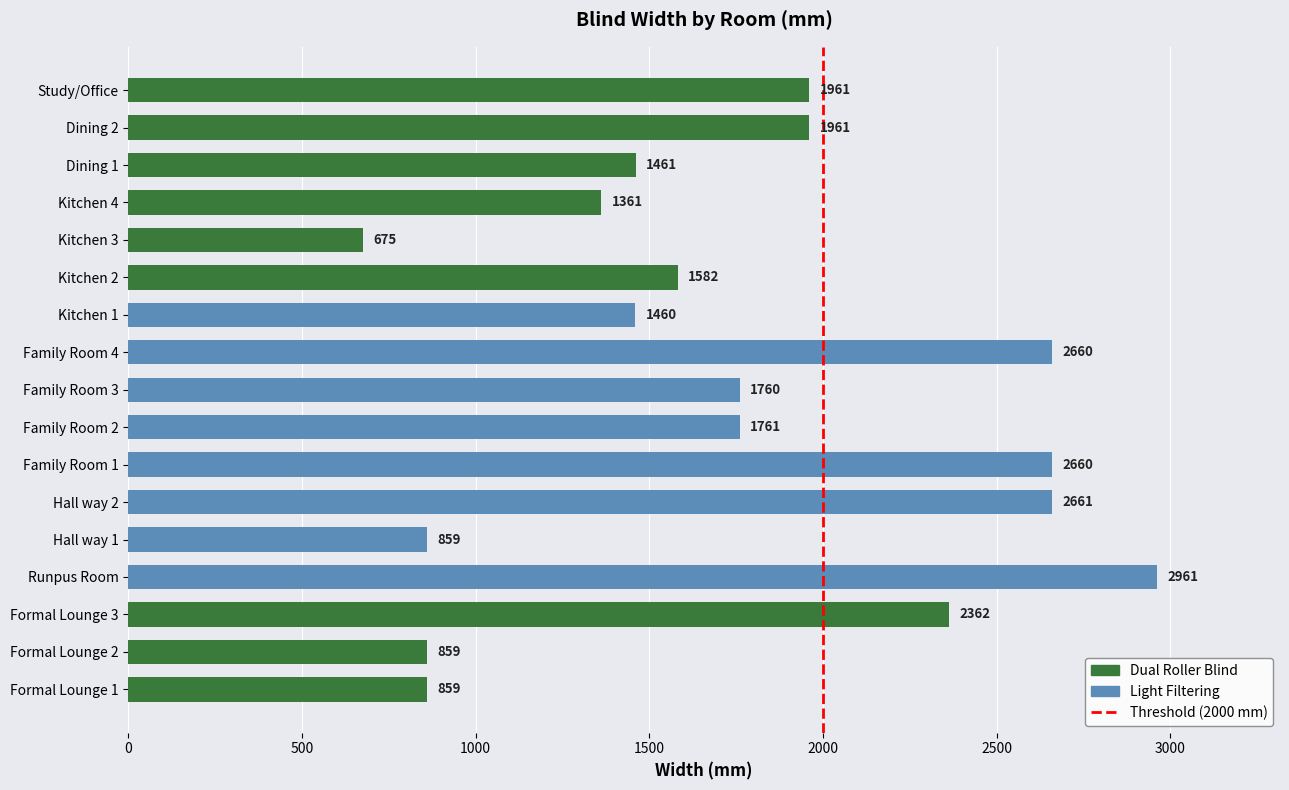

Are the bars horizontal?

Yes